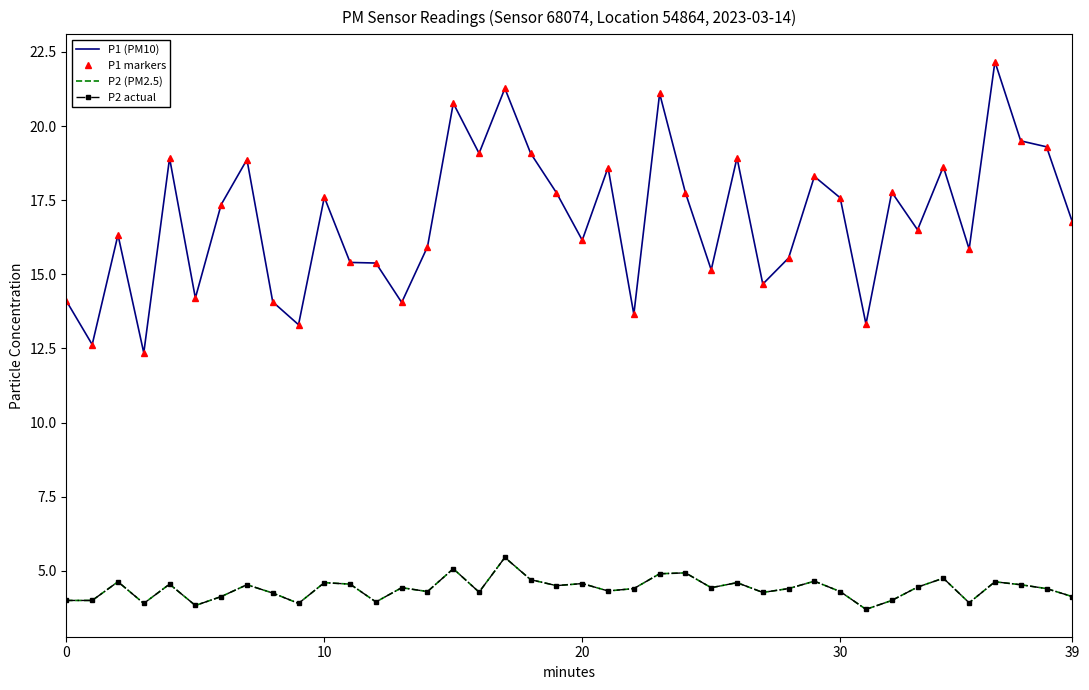

True or false: P1 (PM10) and P1 markers intersect in this chart.

False